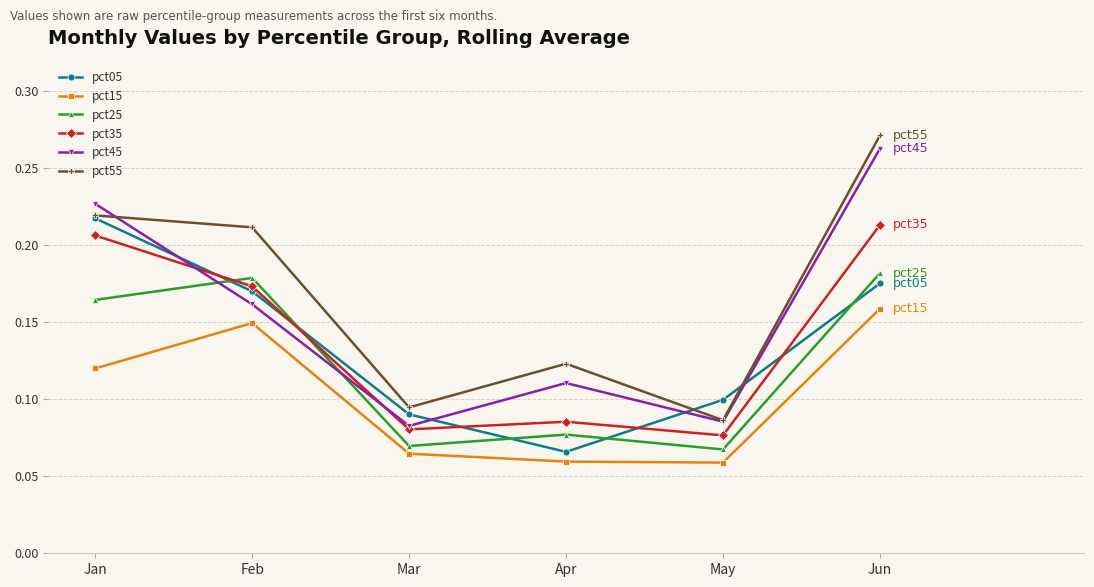

Rank the series at Apr from lowest to highest value.

pct15, pct05, pct25, pct35, pct45, pct55